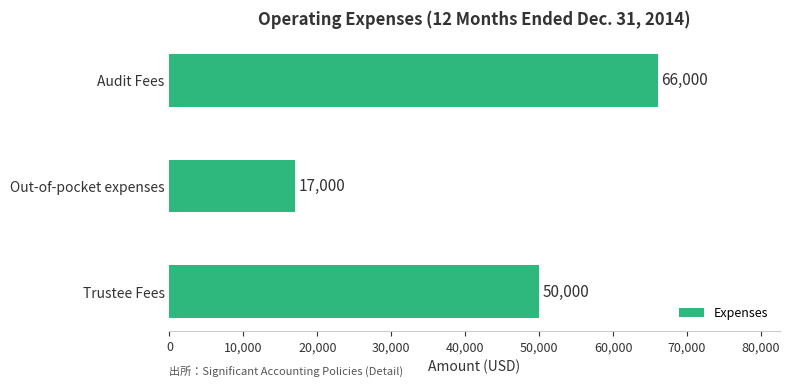

Count the values in the range 17000 to 66000.

3